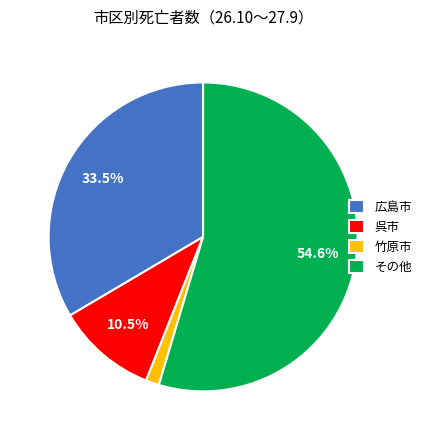

Is 呉市 the majority of the pie?

No